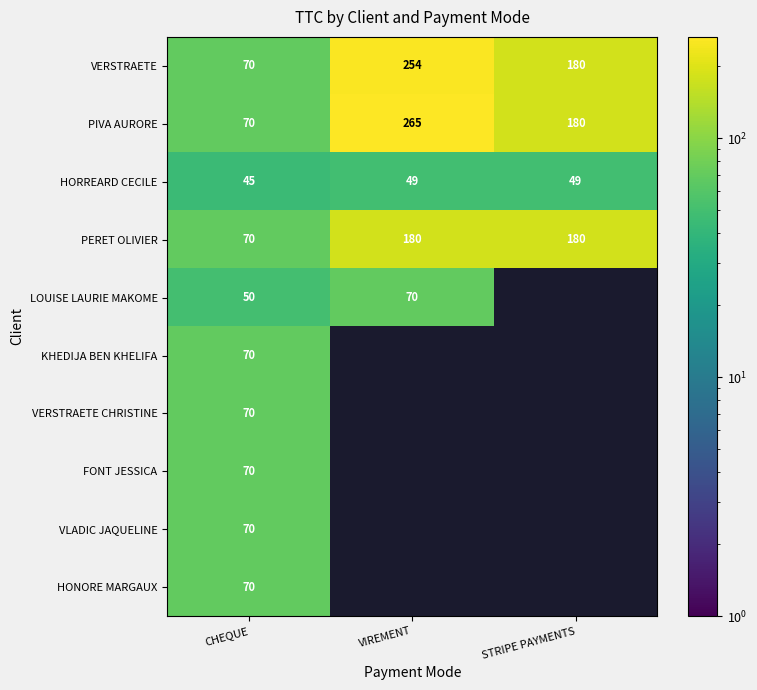

The value of VLADIC JAQUELINE at CHEQUE is 70. True or false?

True